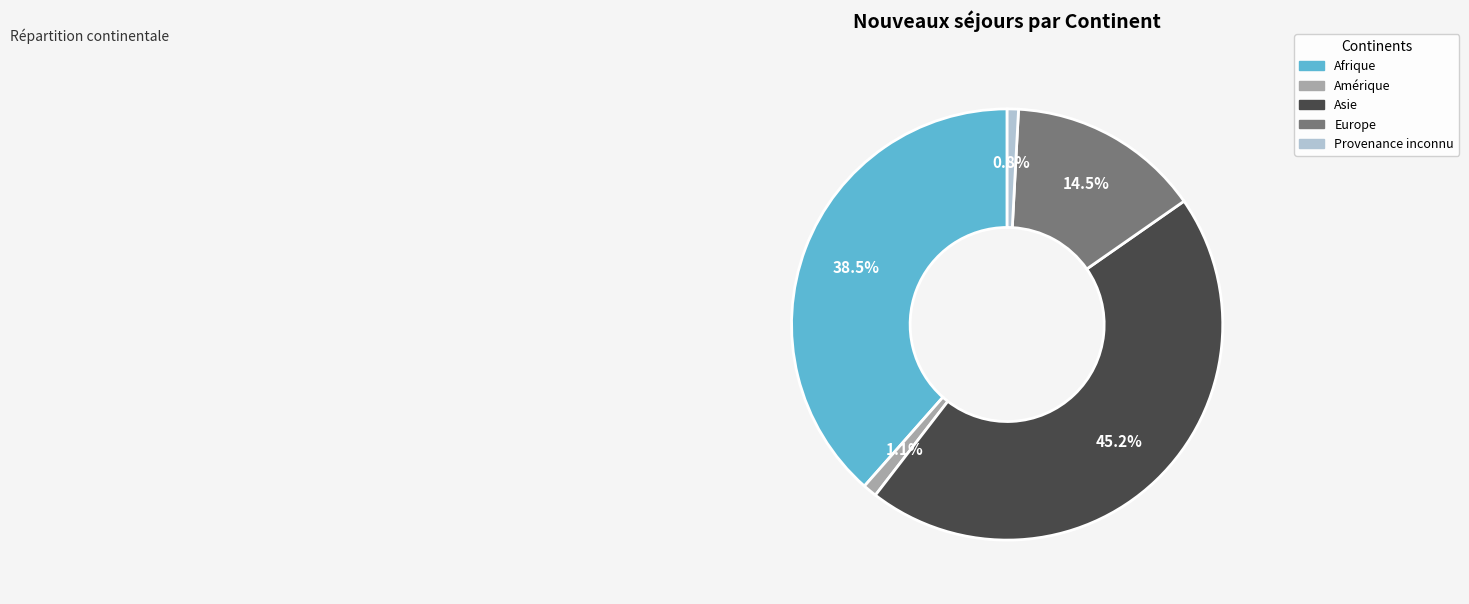

To the nearest percent, what is the combined percentage of Europe and Provenance inconnu?

15%